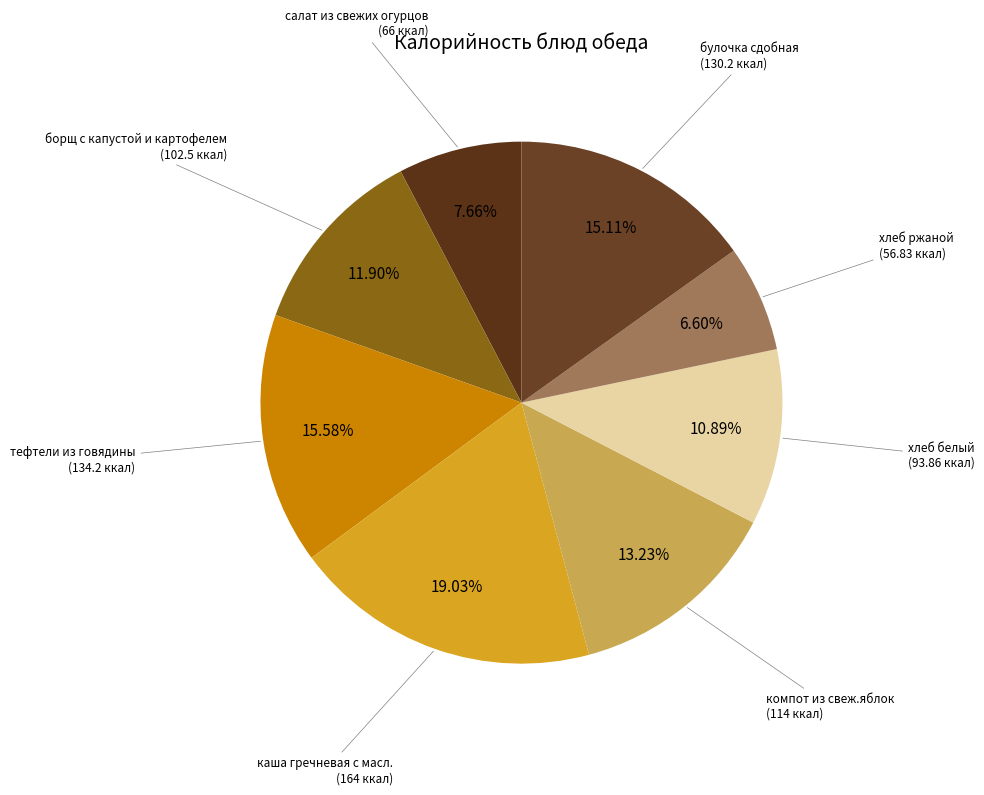

Is there a majority slice in this chart?

No